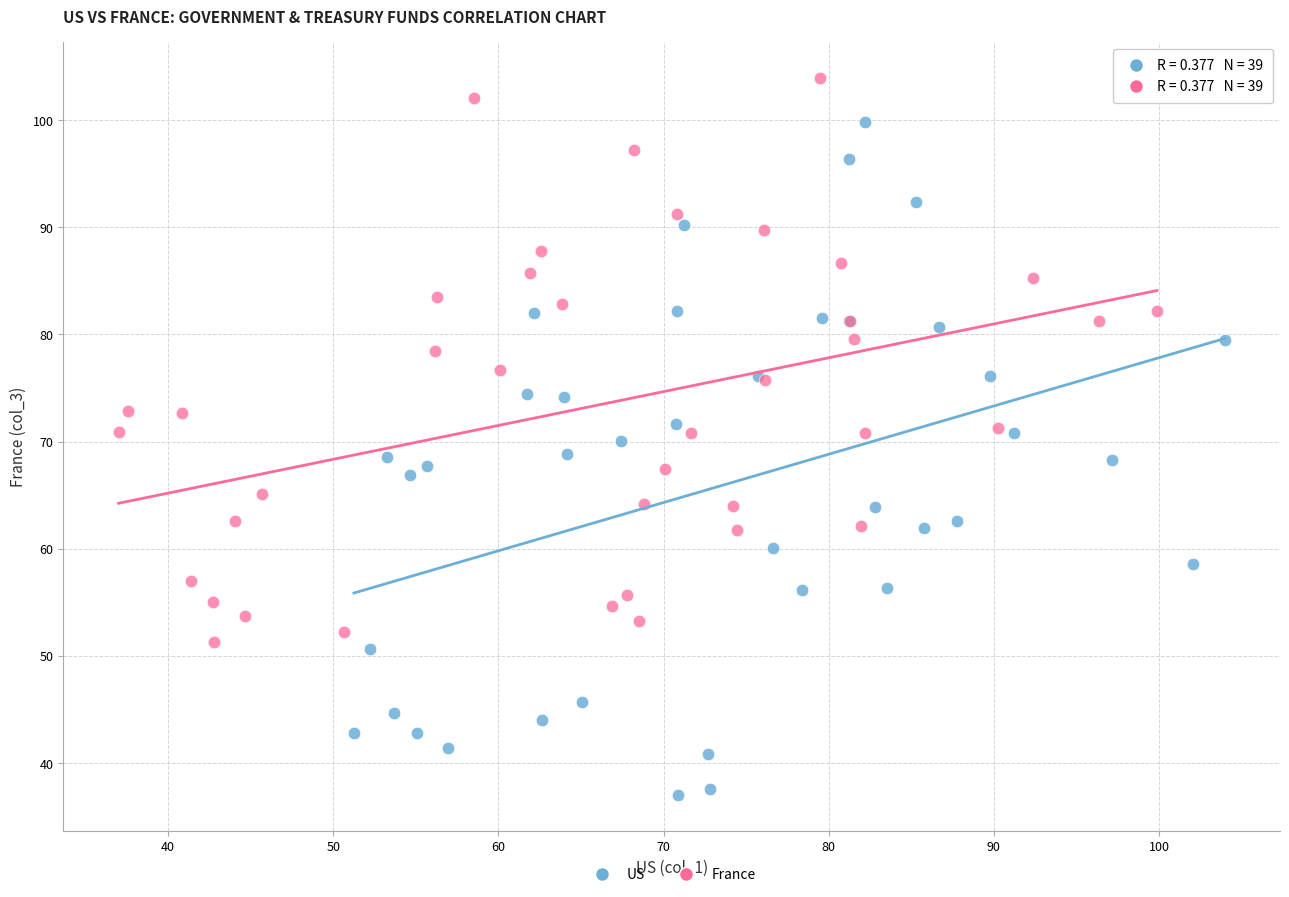

Which series reaches the maximum Y coordinate?

France